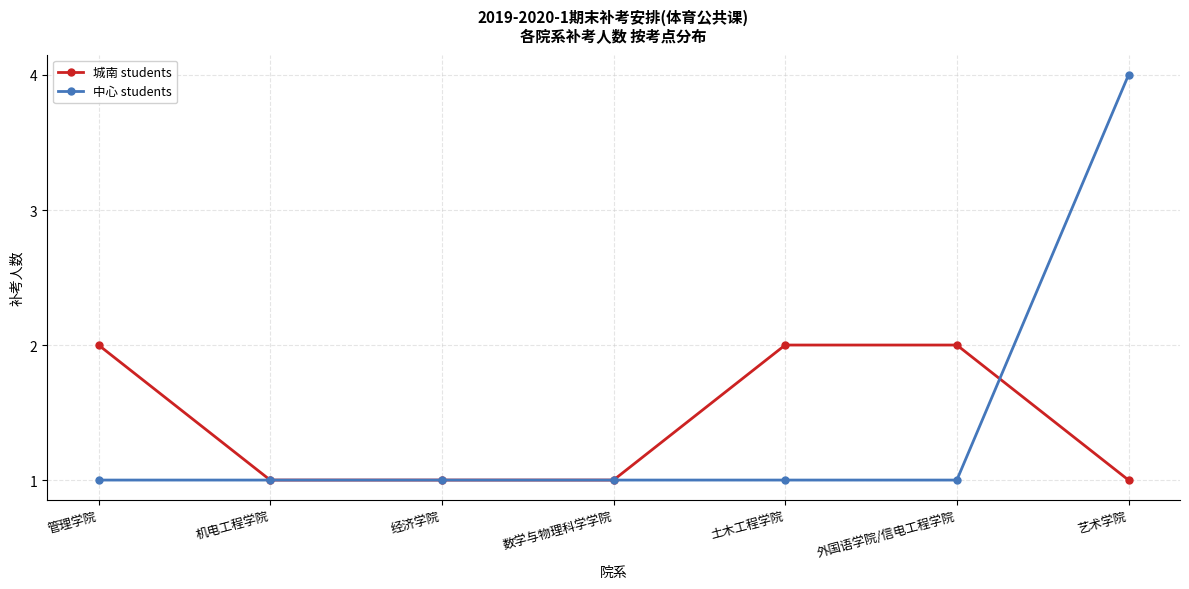

Reading left to right, what are all the values shown in this chart?

城南 students: 管理学院=2	机电工程学院=1	经济学院=1	数学与物理科学学院=1	土木工程学院=2	外国语学院/信电工程学院=2	艺术学院=1
中心 students: 管理学院=1	机电工程学院=1	经济学院=1	数学与物理科学学院=1	土木工程学院=1	外国语学院/信电工程学院=1	艺术学院=4